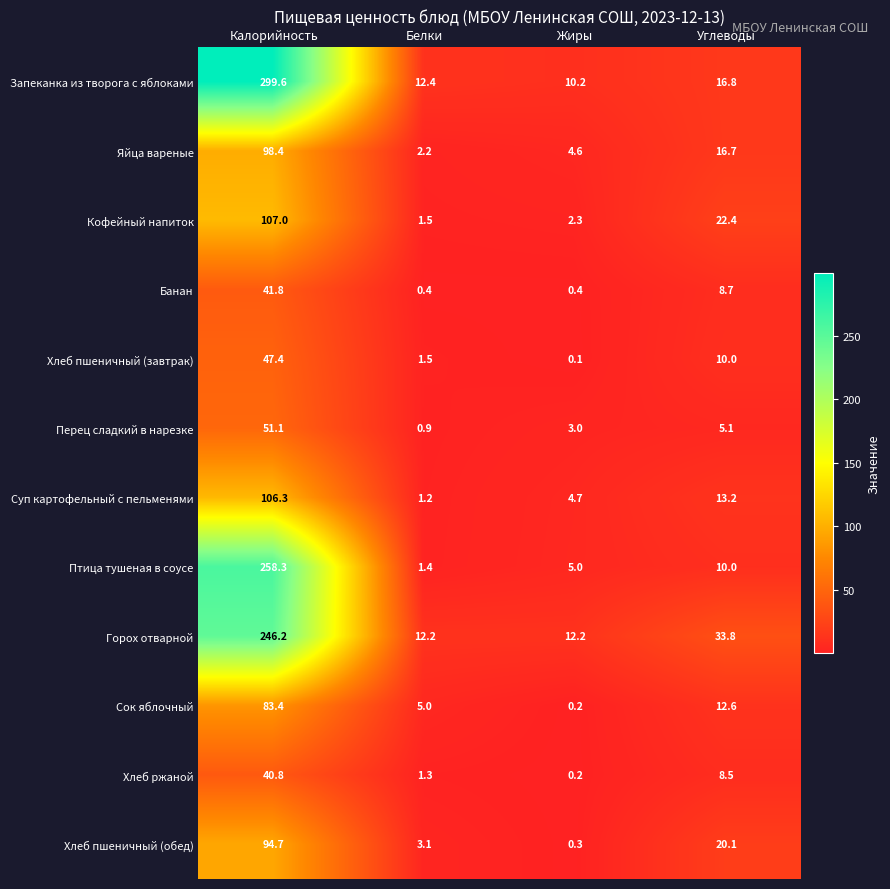

Where does the Запеканка из творога с яблоками series first go above 16?

Калорийность